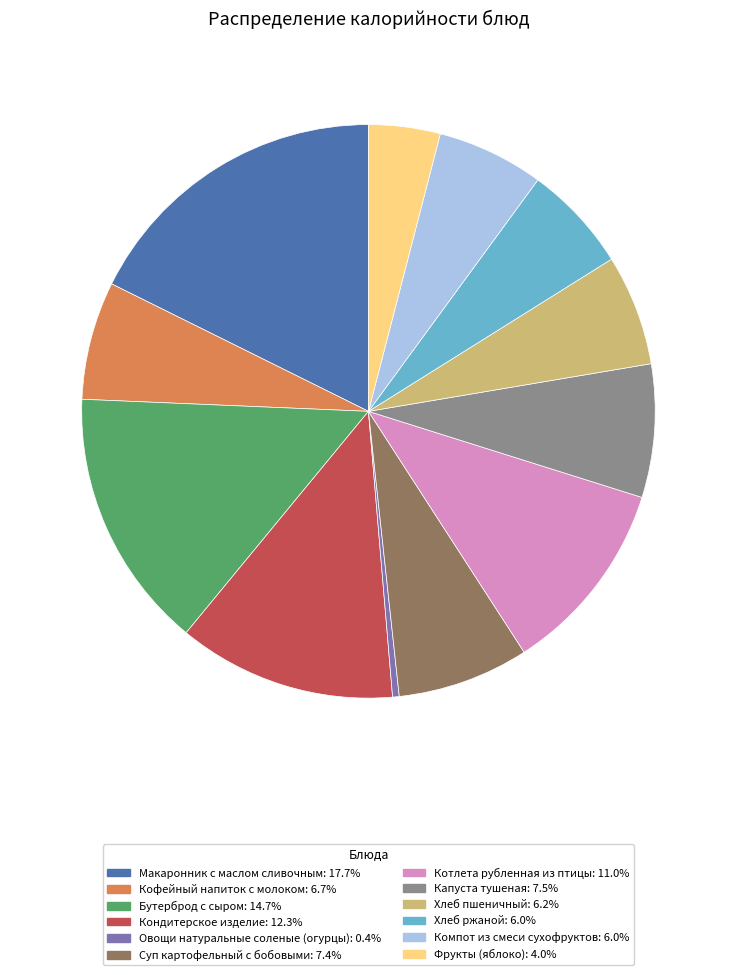

Is there a majority slice in this chart?

No